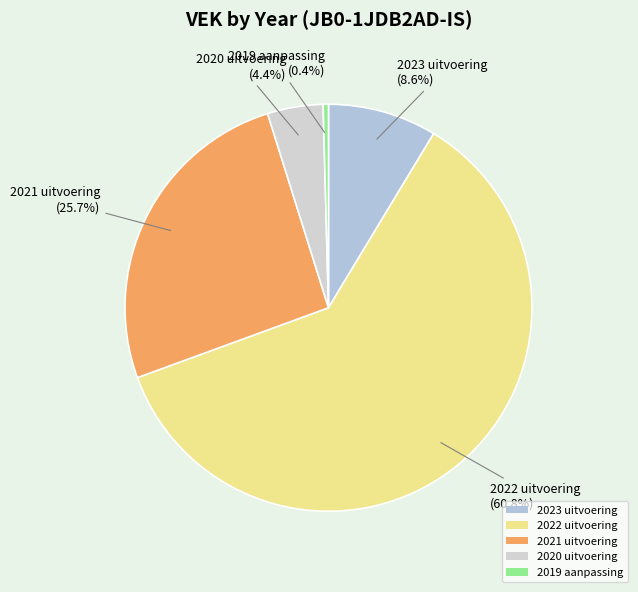

How many slices are in this pie chart?

5